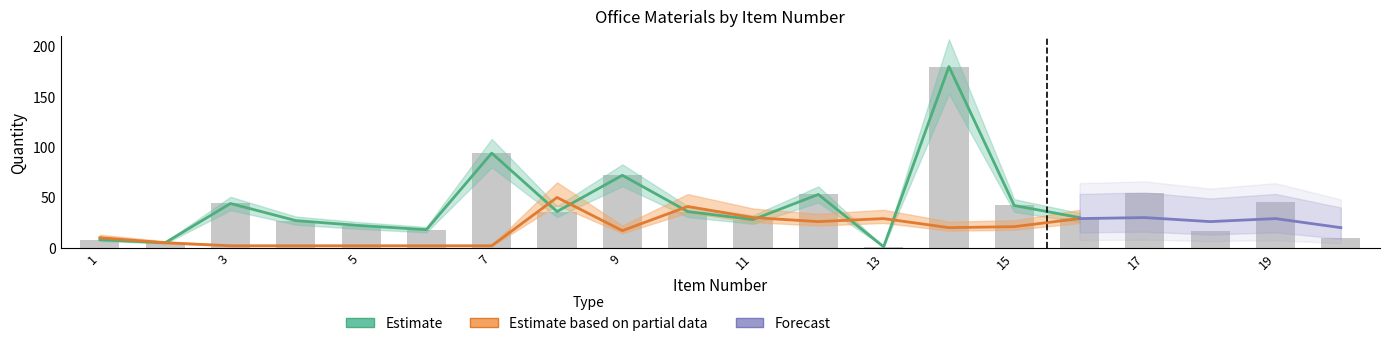

Is the value of Estimate based on partial data at 4 greater than the value of Forecast at 2?

Yes